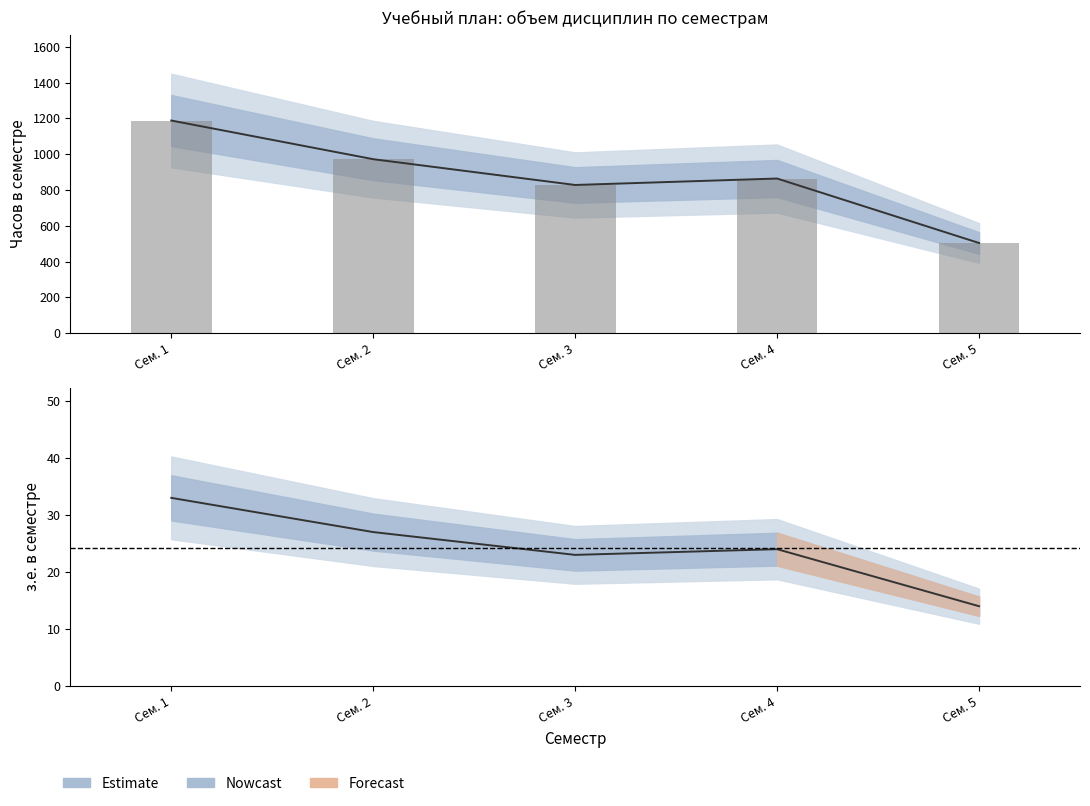

What is the smallest value displayed?

504